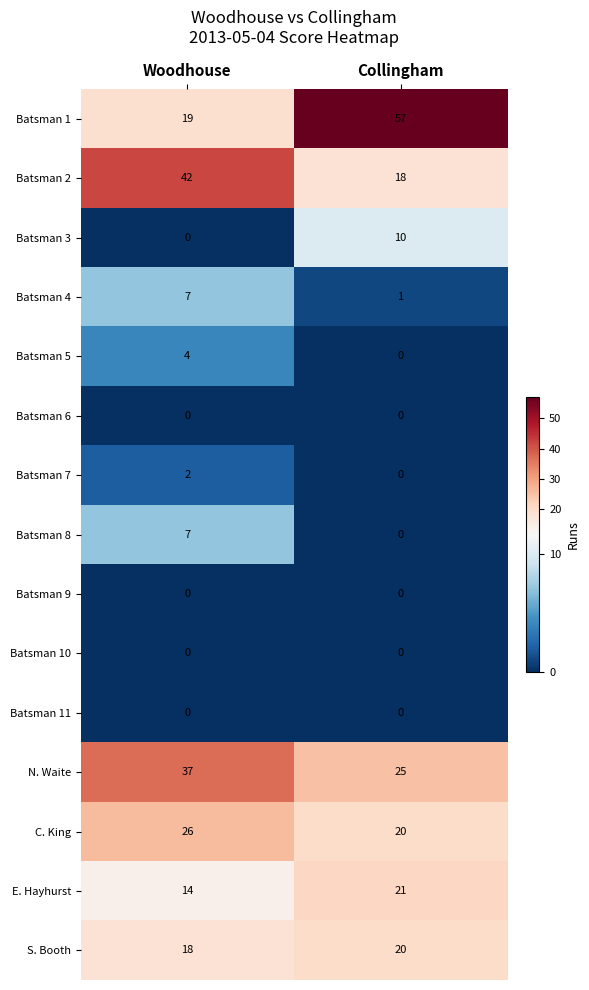

What is the sum of all S. Booth values?

38